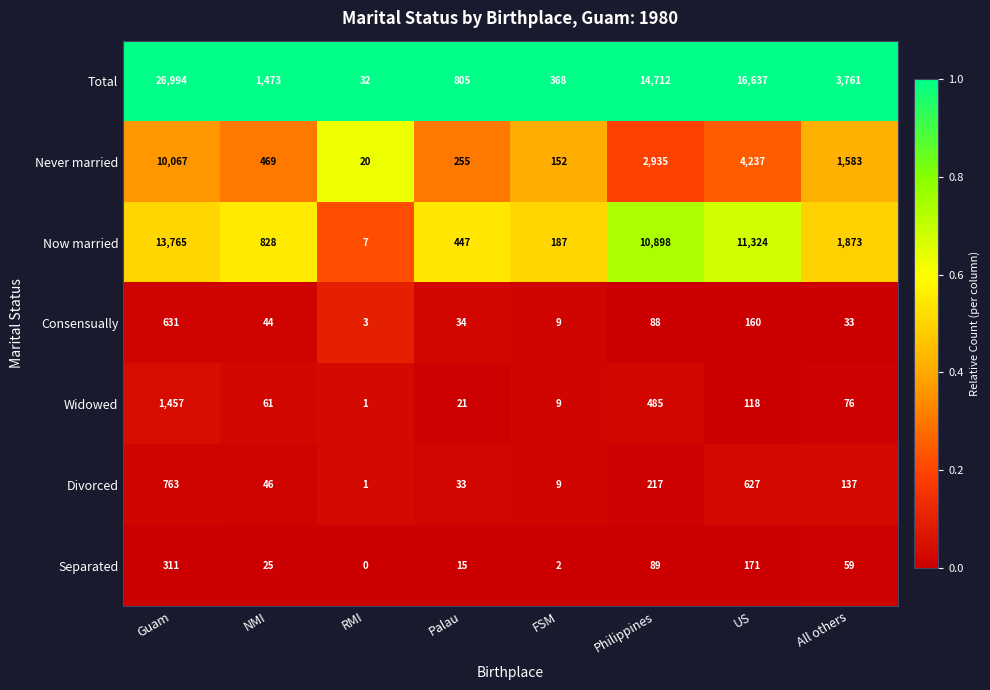

At how many categories does at least one series exceed 0?

8